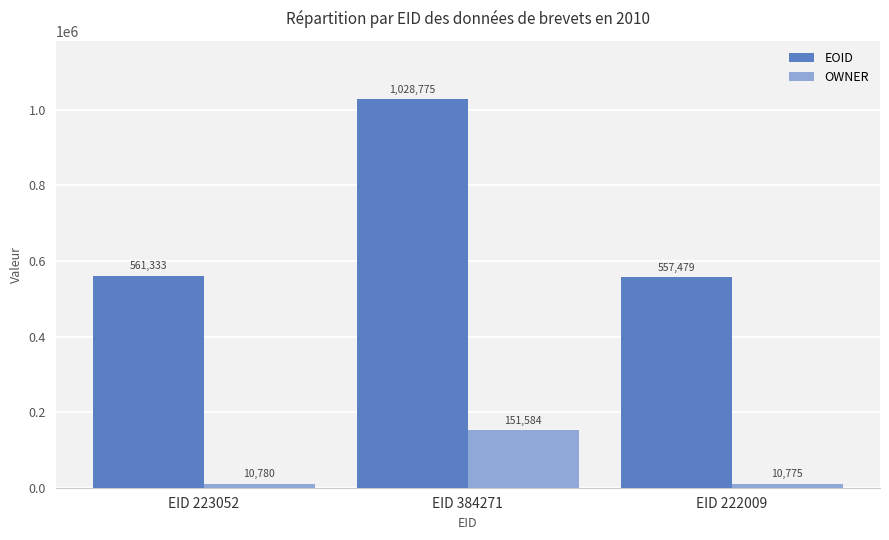

What is the greatest value displayed?

1028775